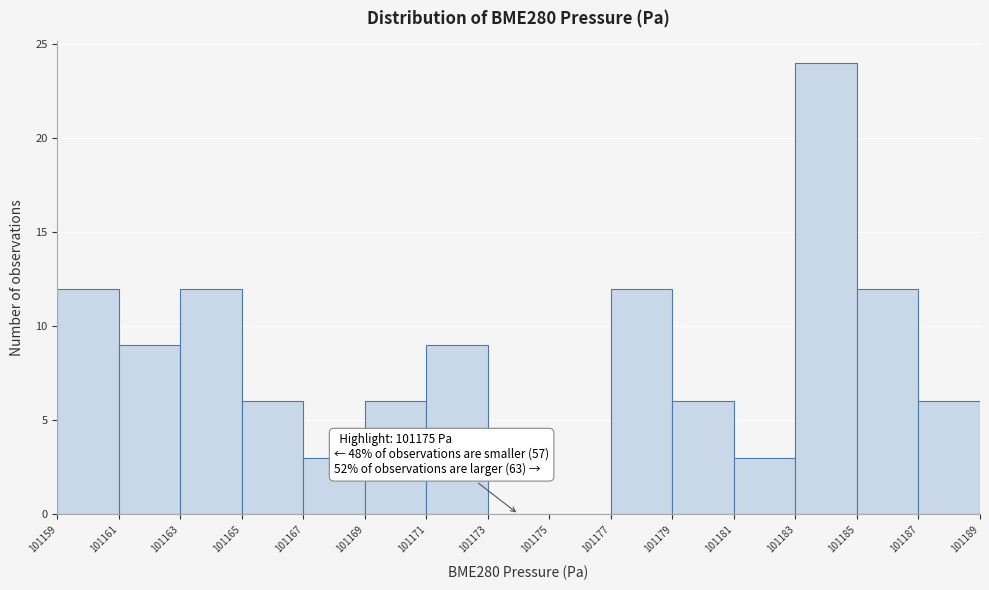

Reading left to right, what are all the values shown in this chart?

101159=12	101161=9	101163=12	101165=6	101167=3	101169=6	101171=9	101173=0	101175=0	101177=12	101179=6	101181=3	101183=24	101185=12	101187=6